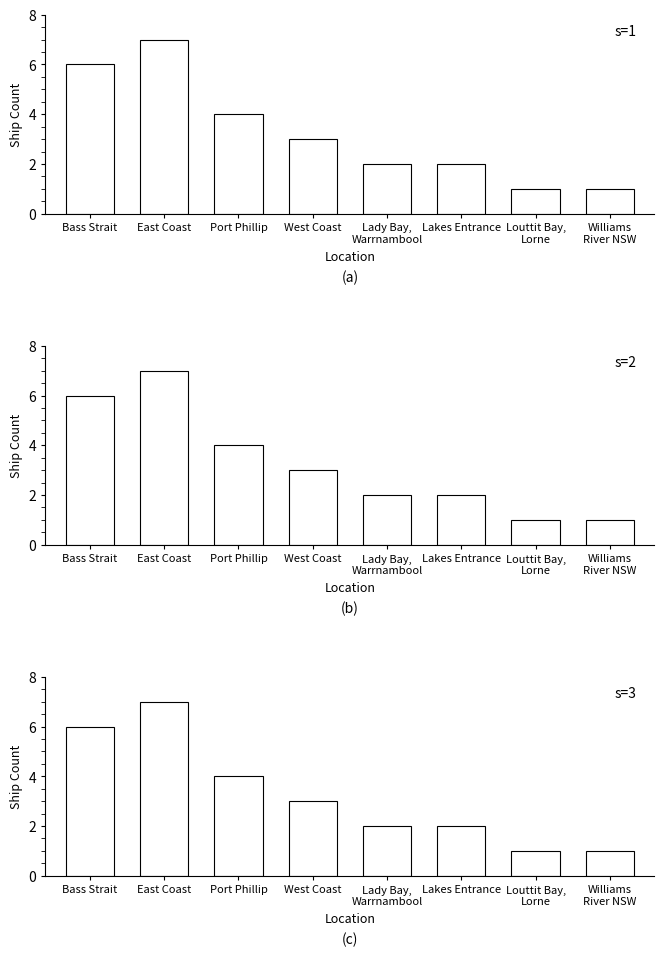

Is it true that the value at Port Phillip is 6?

False